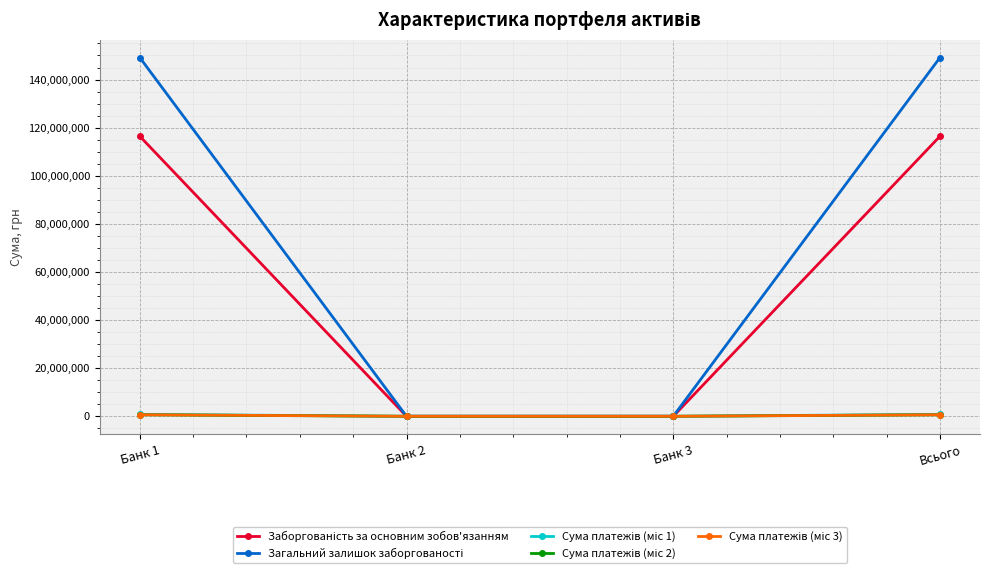

Is this an area chart (filled region under the line)?

No